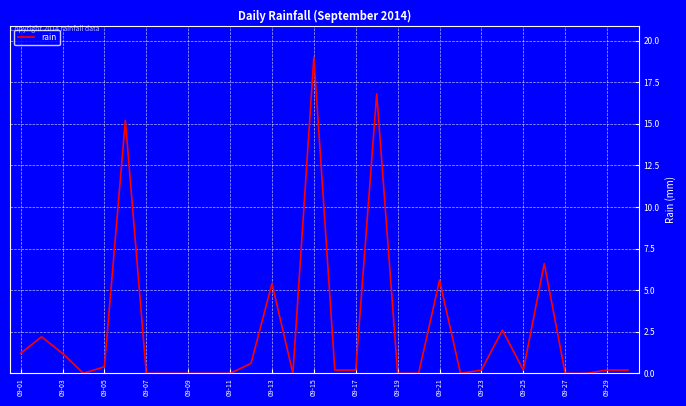

Is this an area chart (filled region under the line)?

No